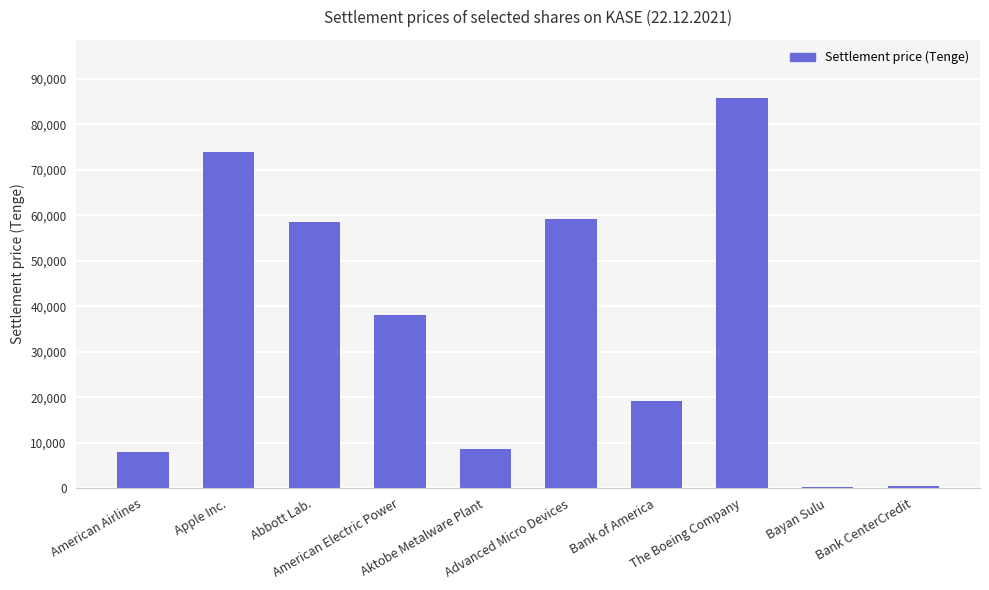

What is the average value?

35141.9